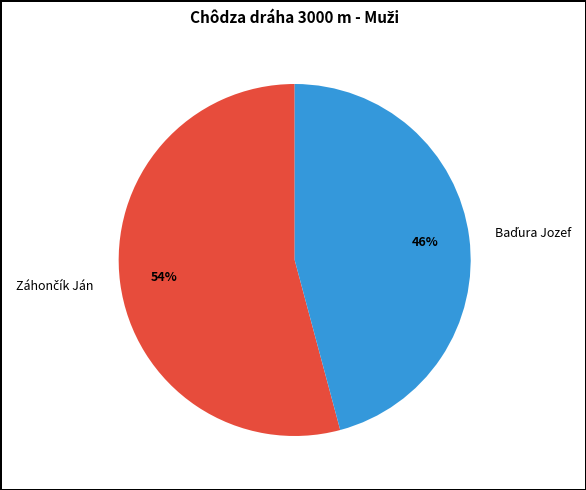

Is there any slice that represents more than half of the pie?

Yes